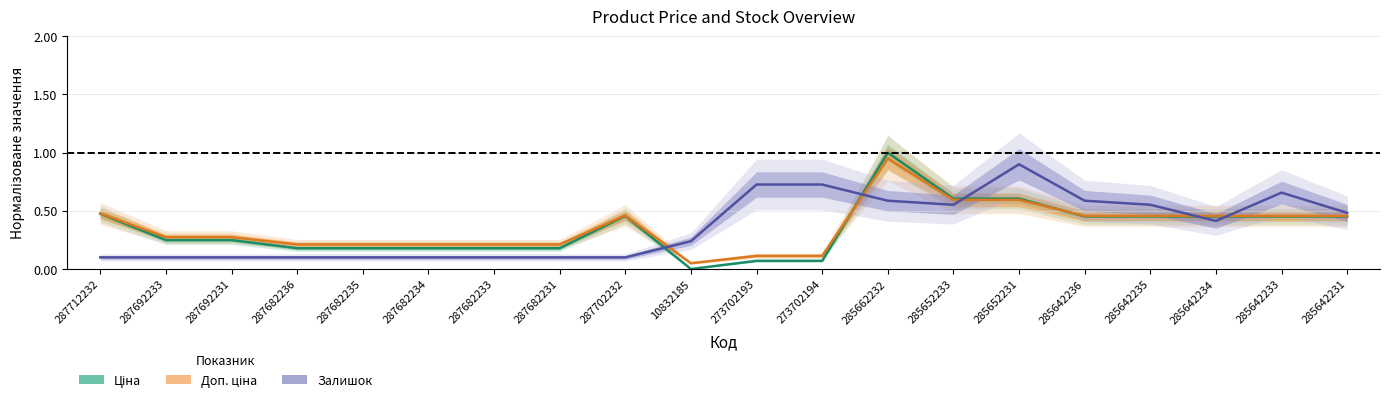

What is the value of the Доп. ціна point at the 19th from the left?

0.5